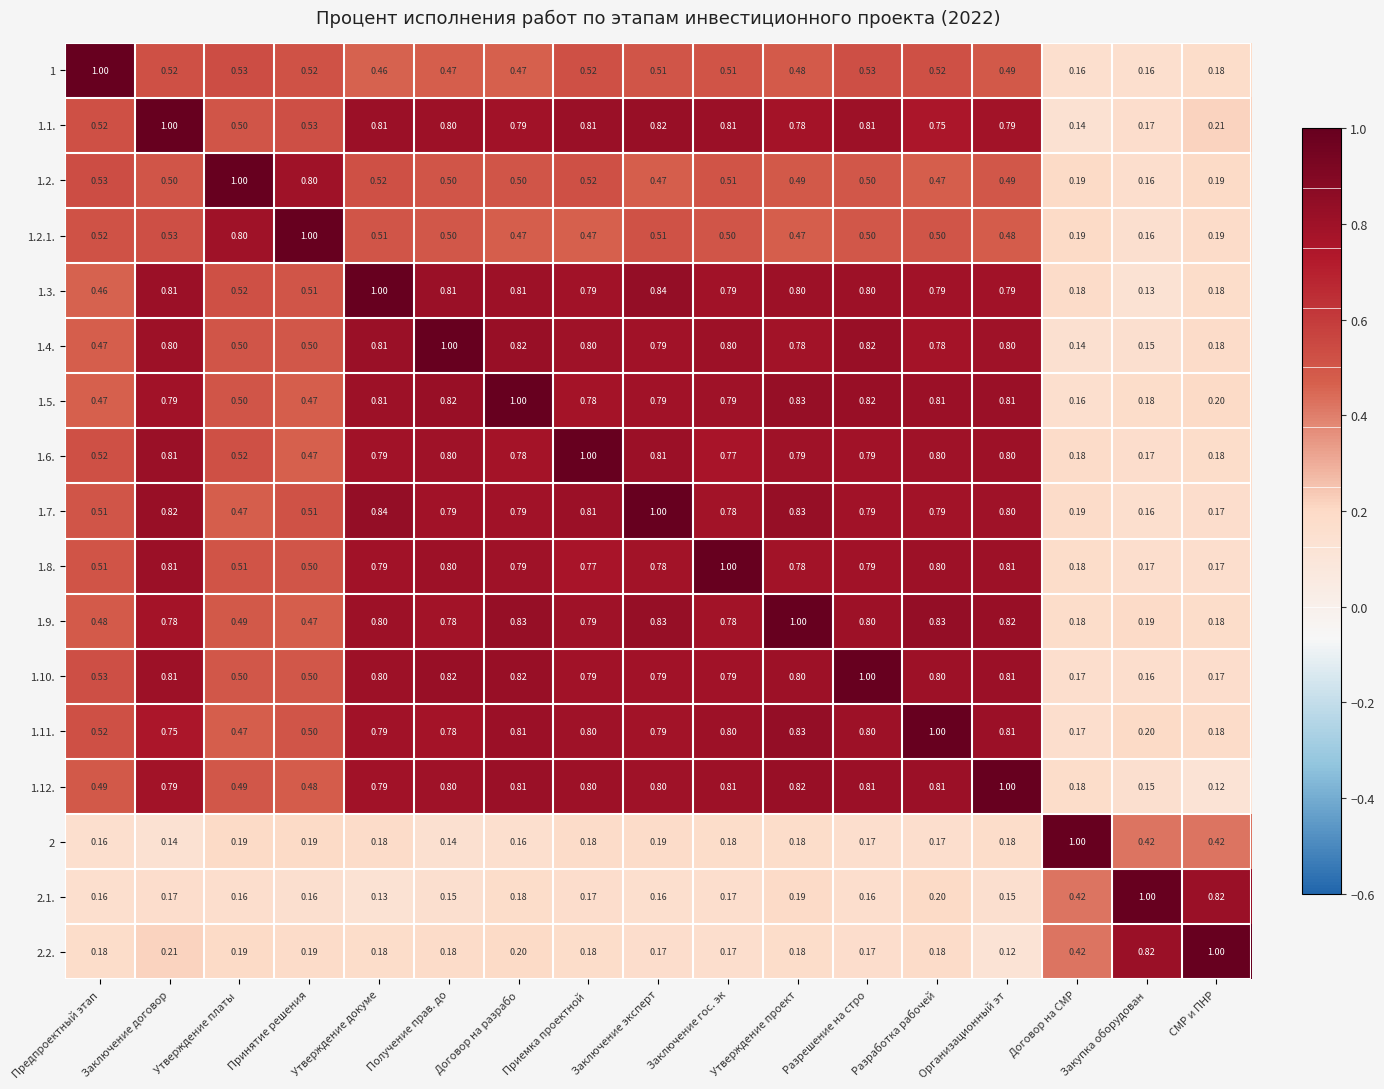

At how many categories does at least one series exceed 0?

17